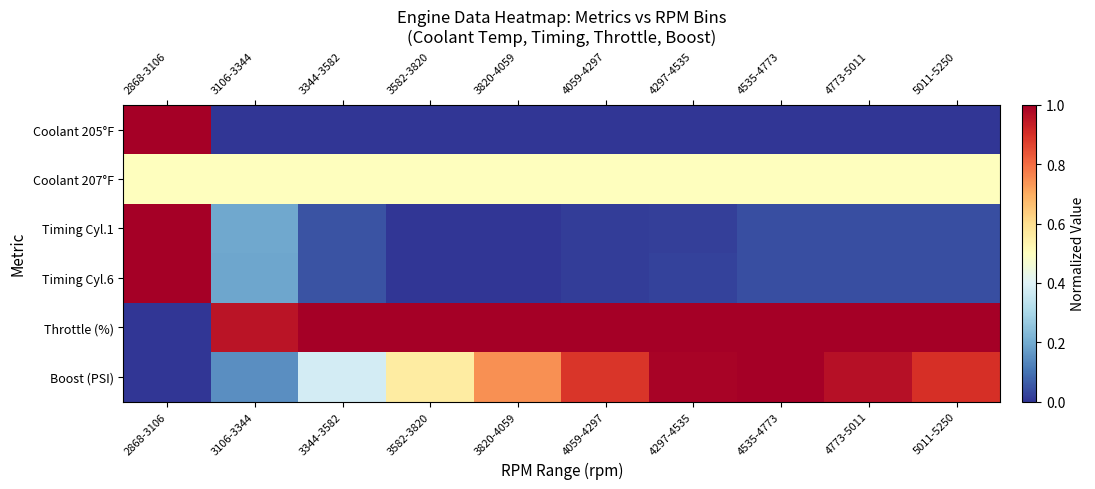

Which series has the widest spread of values?

Coolant 205°F